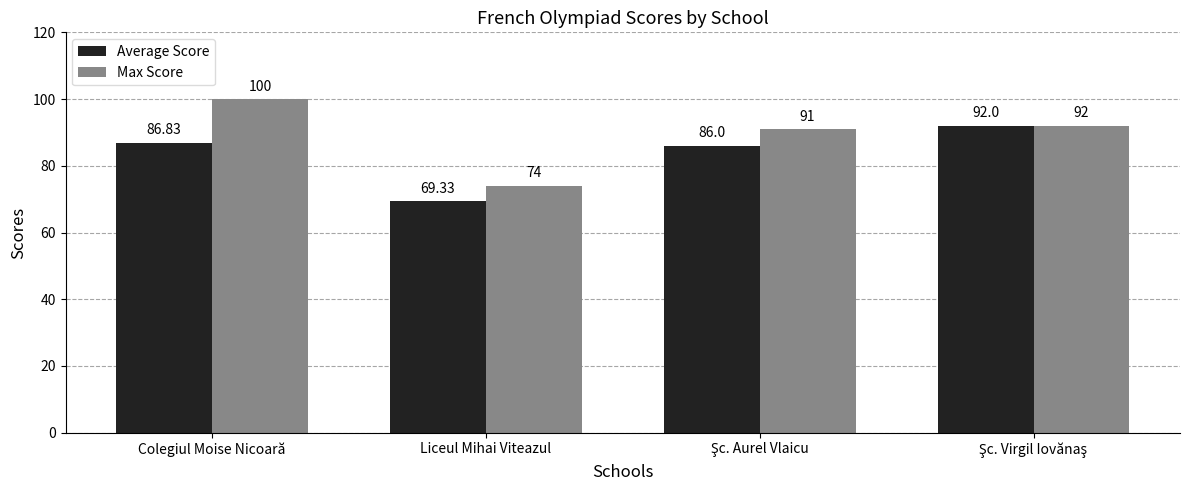

Which series changed the most between Colegiul Moise Nicoară and Liceul Mihai Viteazul?

Max Score